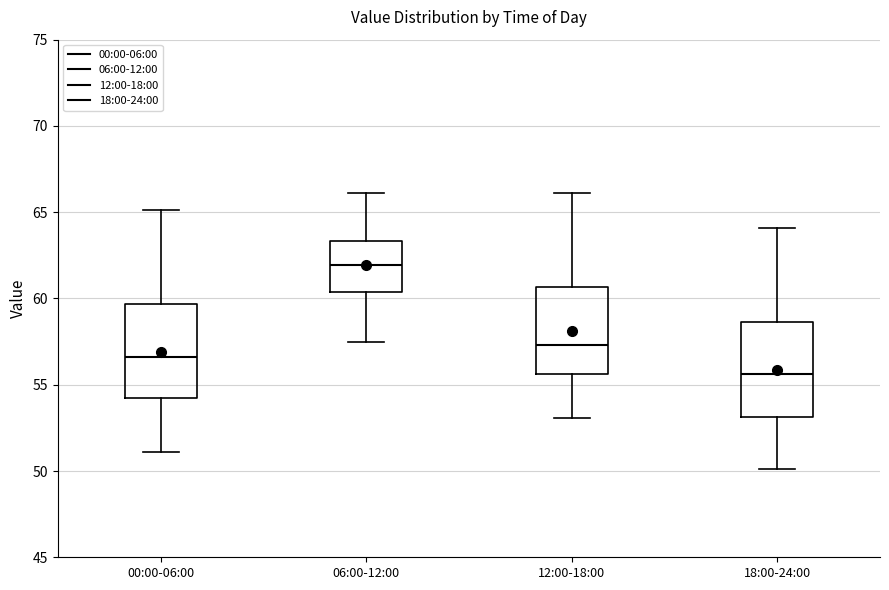

Reading left to right, read every box against the y-axis: the position of its median line, the range the box covers, and the ends of its whiskers. The values are not printed on the chart, so give them approximately, as read against the axis.

00:00-06:00: median 56.5, box 54.0 to 59.5, whiskers 51.0 to 65.0
06:00-12:00: median 62.0, box 60.5 to 63.5, whiskers 57.5 to 66.0
12:00-18:00: median 57.5, box 55.5 to 60.5, whiskers 53.0 to 66.0
18:00-24:00: median 55.5, box 53.0 to 58.5, whiskers 50.0 to 64.0